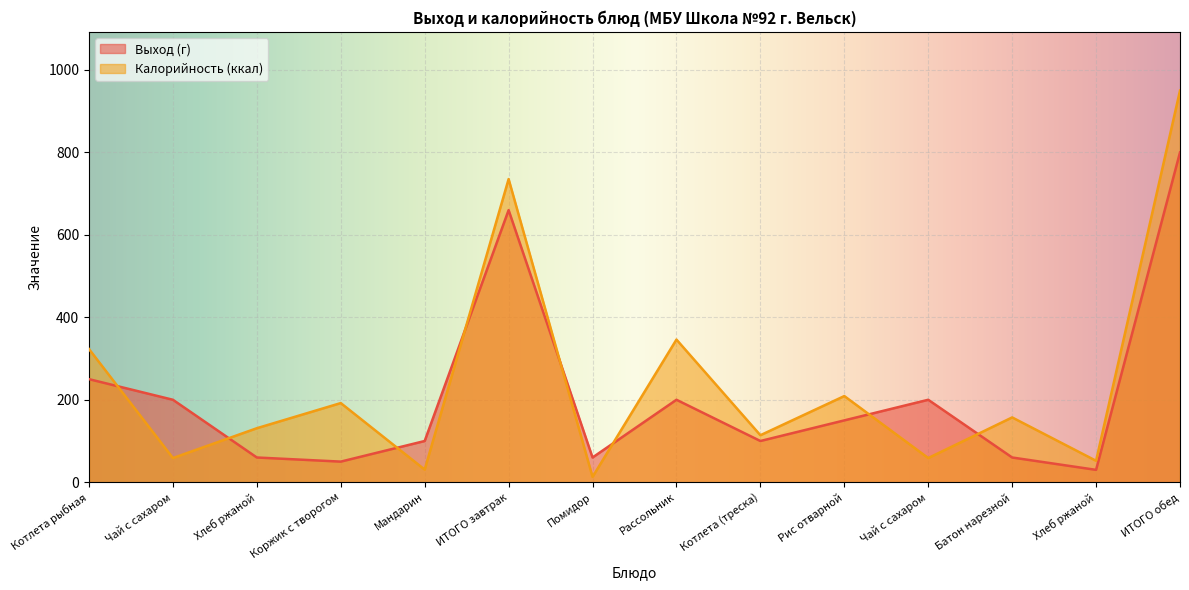

Reading left to right, list all the values displayed in this chart.

Выход (г): 250.0	200.0	60.0	50.0	100.0	660.0	60.0	200.0	100.0	150.0	200.0	60.0	30.0	800.0
Калорийность: 323.0	58.7	131.0	192.0	30.6	735.3	13.0	346.0	114.0	209.0	58.7	157.2	52.0	949.9